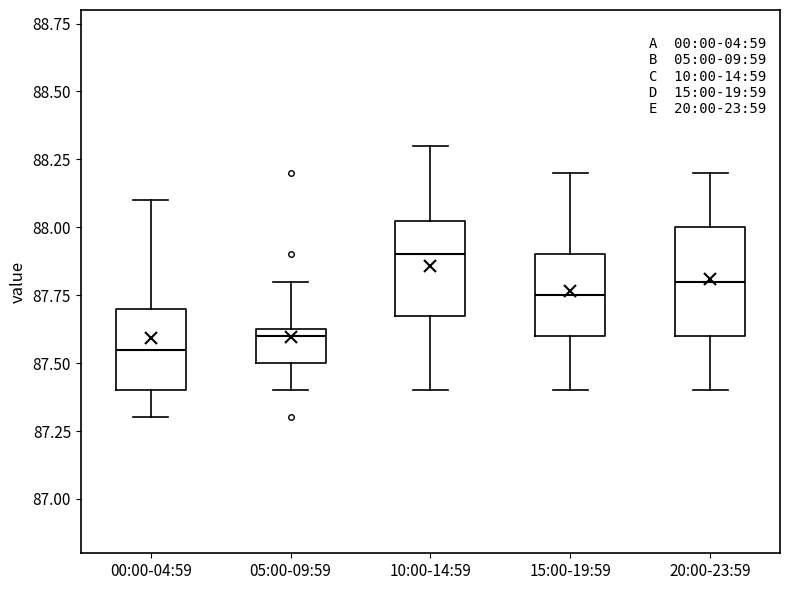

Reading left to right, read every box against the y-axis: the position of its median line, the range the box covers, and the ends of its whiskers. The values are not printed on the chart, so give them approximately, as read against the axis.

00:00-04:59: median 87.55, box 87.40 to 87.70, whiskers 87.30 to 88.10
05:00-09:59: median 87.60, box 87.50 to 87.65, whiskers 87.40 to 87.80
10:00-14:59: median 87.90, box 87.70 to 88.05, whiskers 87.40 to 88.30
15:00-19:59: median 87.75, box 87.60 to 87.90, whiskers 87.40 to 88.20
20:00-23:59: median 87.80, box 87.60 to 88.00, whiskers 87.40 to 88.20